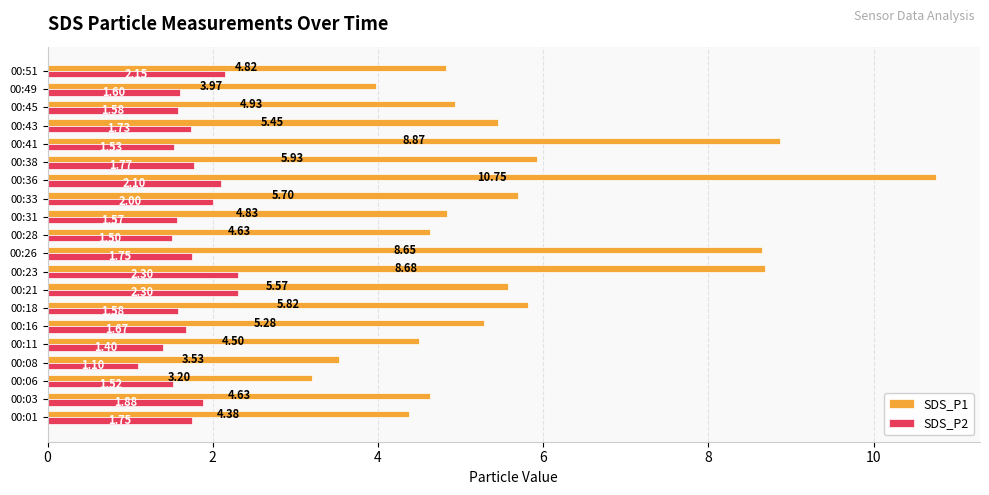

List the series in order of their peak value, lowest first.

SDS_P2, SDS_P1